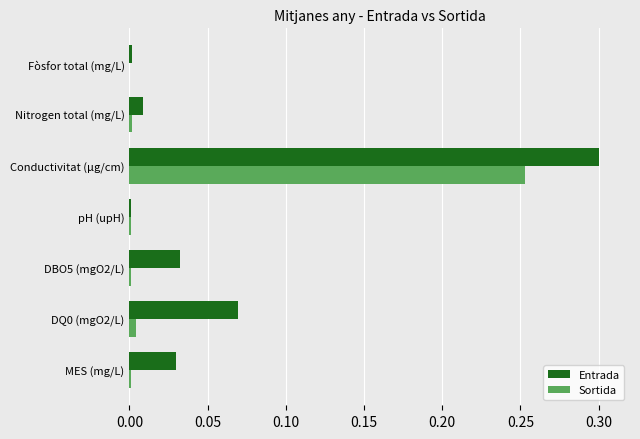

Which series has the largest total across all categories?

Entrada